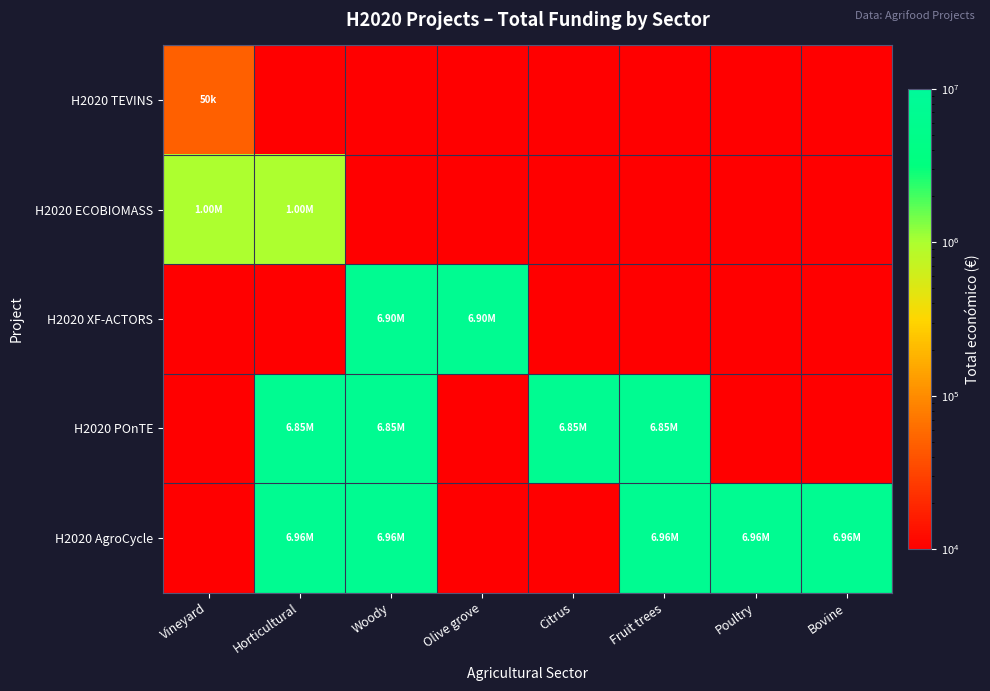

Which has a higher value, Olive grove or Bovine?

Olive grove